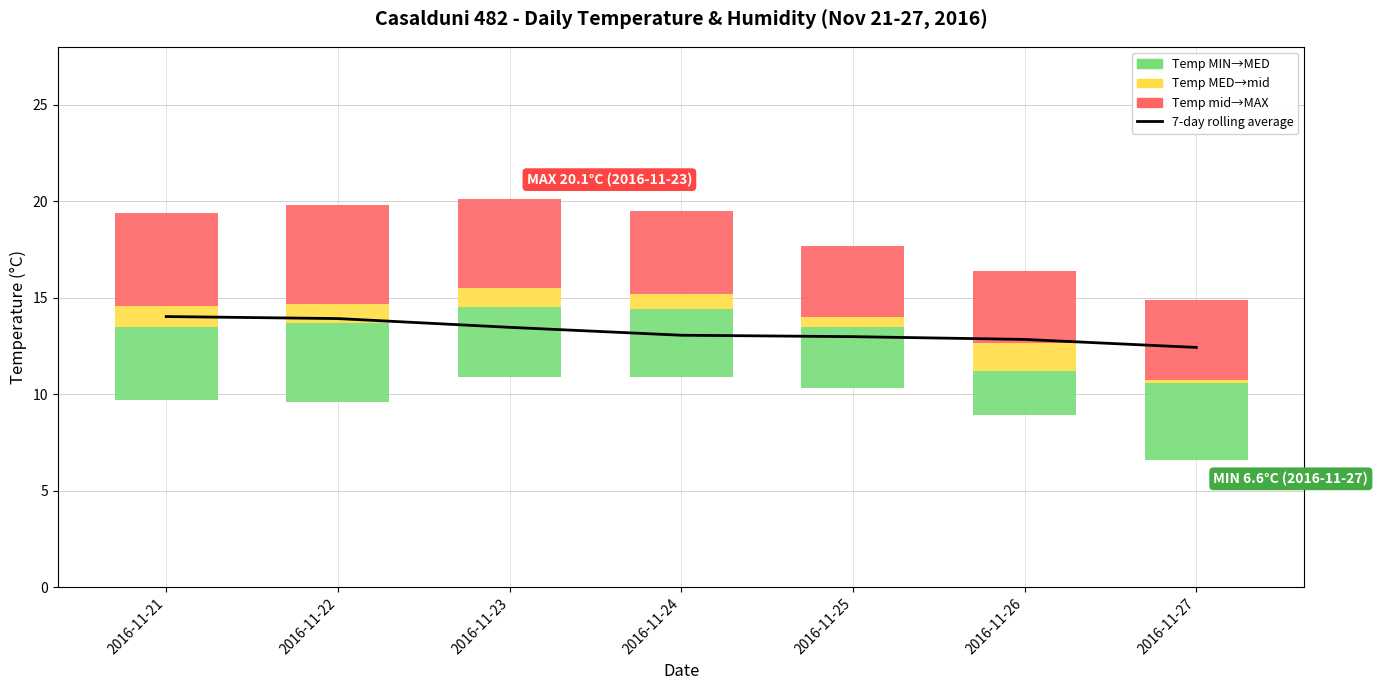

Which series changed the most between 2016-11-22 and 2016-11-27?

7-day rolling average